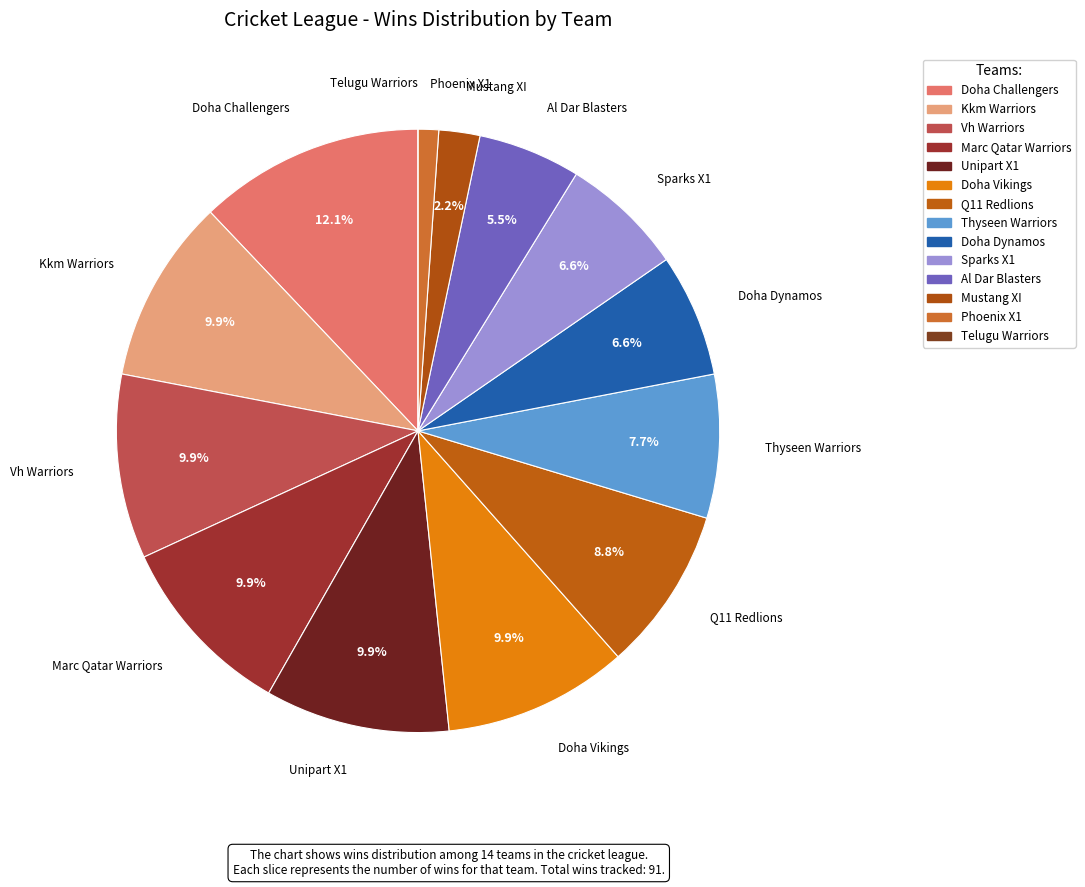

What portion of the pie excludes Thyseen Warriors?

92.3%